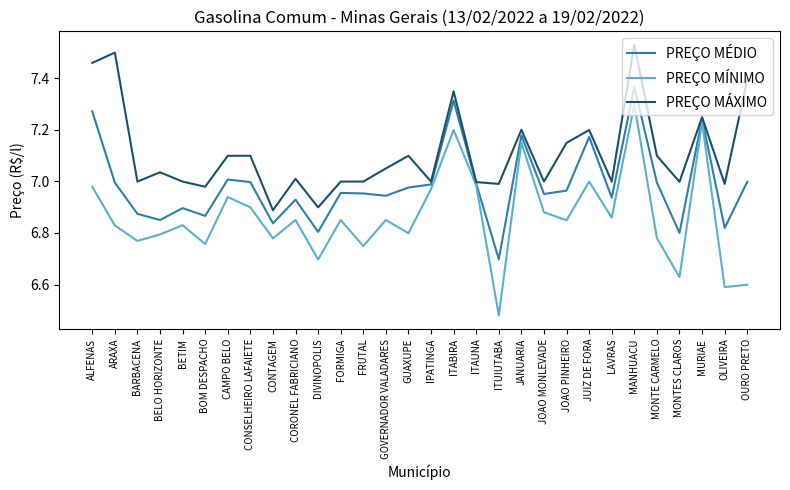

Which label corresponds to the largest value in the chart?

MANHUACU